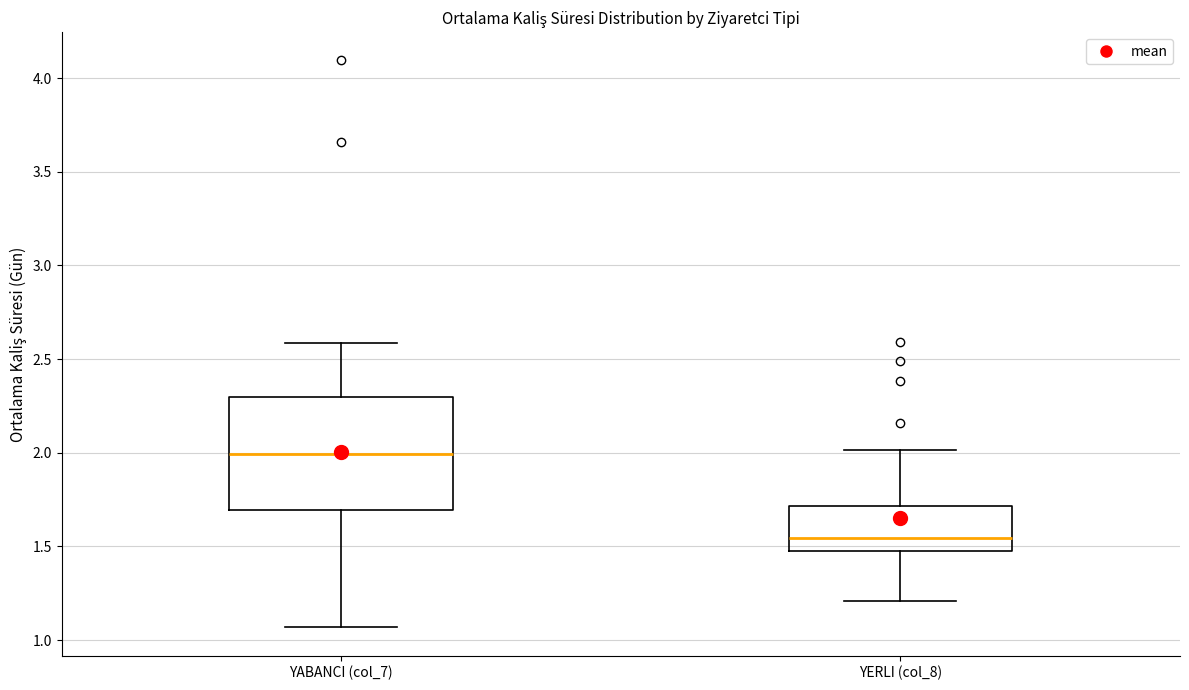

Reading left to right, transcribe this box plot: for each box, give where its median line is, the range the box spans, and where its two whiskers end, as read against the y-axis. The values are not printed on the chart, so give them approximately, as read against the axis.

YABANCI (col_7): median 2.00, box 1.70 to 2.30, whiskers 1.05 to 2.60
YERLI (col_8): median 1.55, box 1.45 to 1.70, whiskers 1.20 to 2.00